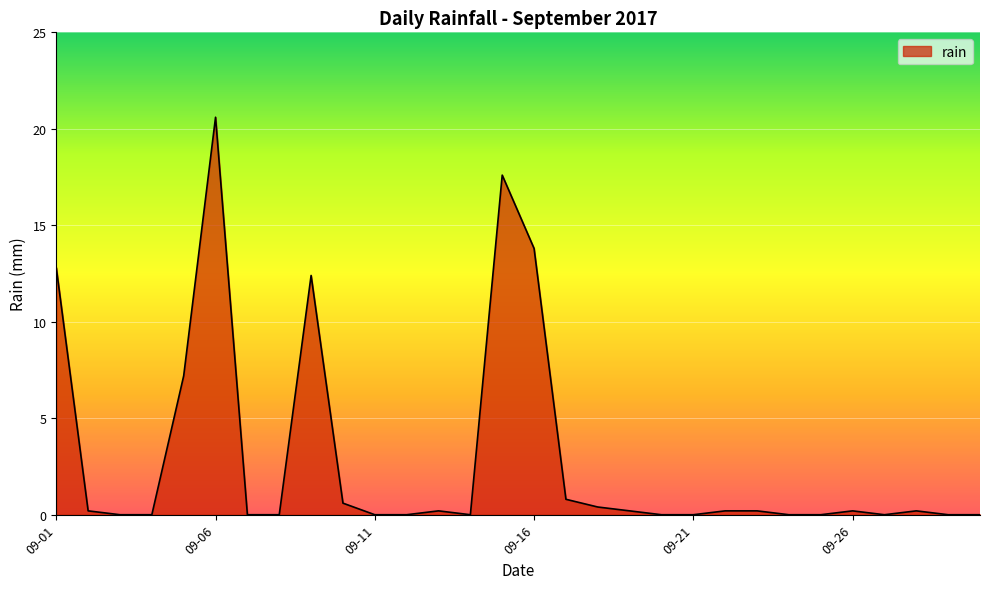

What is the difference between the maximum and minimum values?

20.6